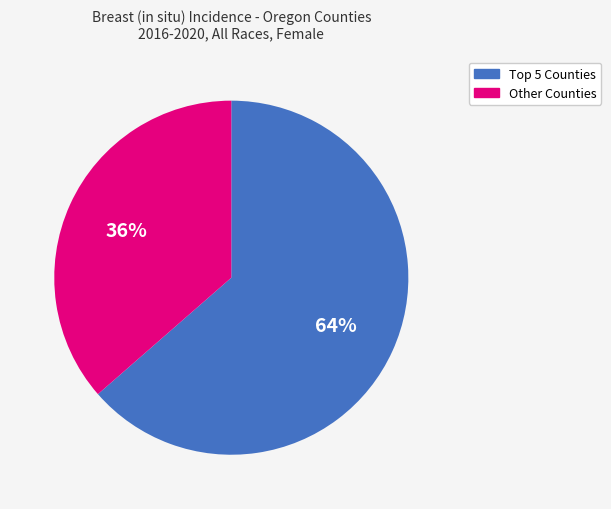

To the nearest percent, what is the average slice percentage?

50%